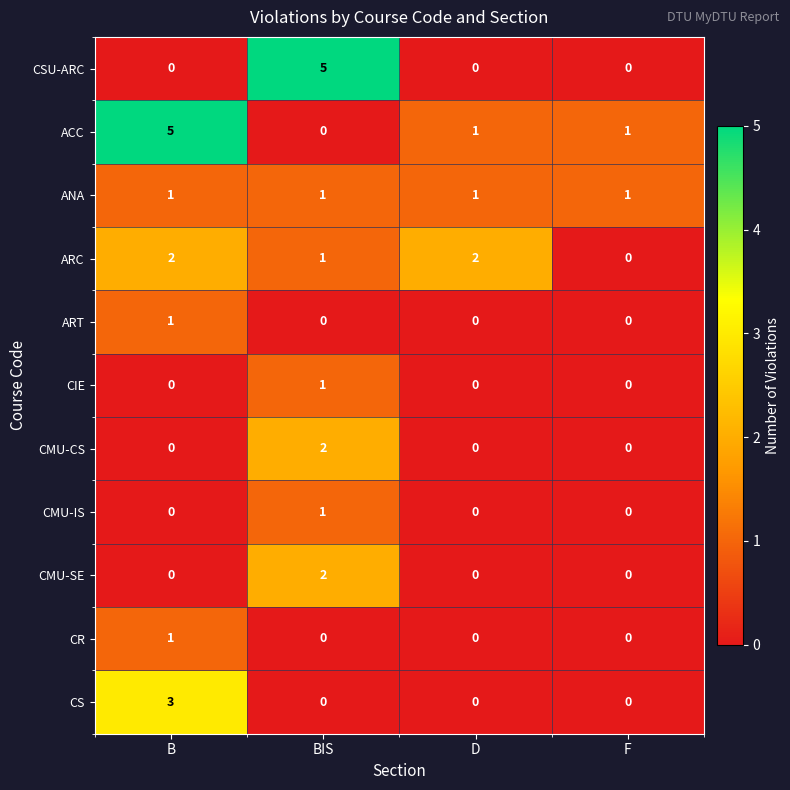

What is the spread (max minus min) of values at BIS?

5